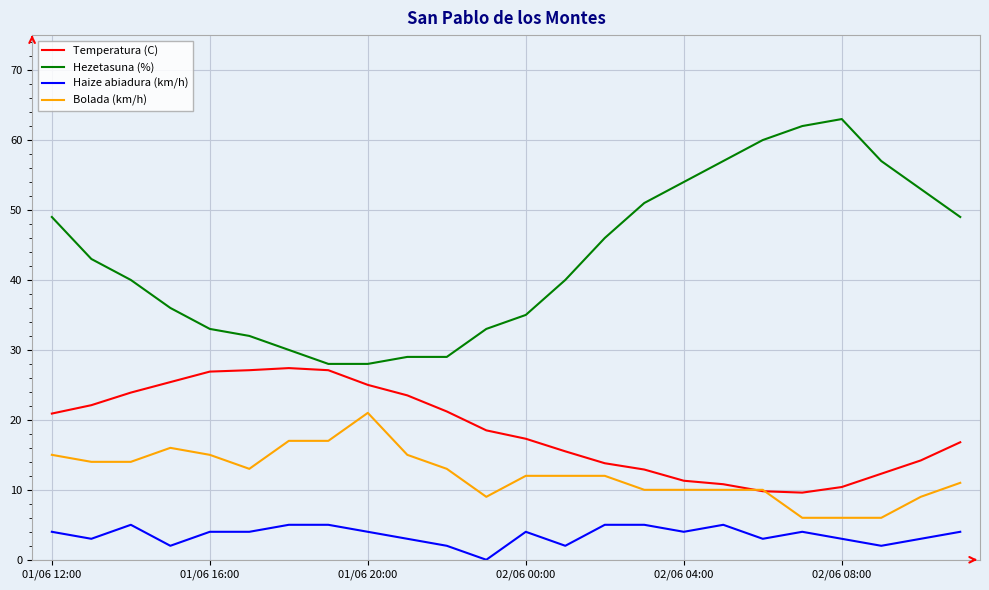

What is the greatest value displayed?

63.0